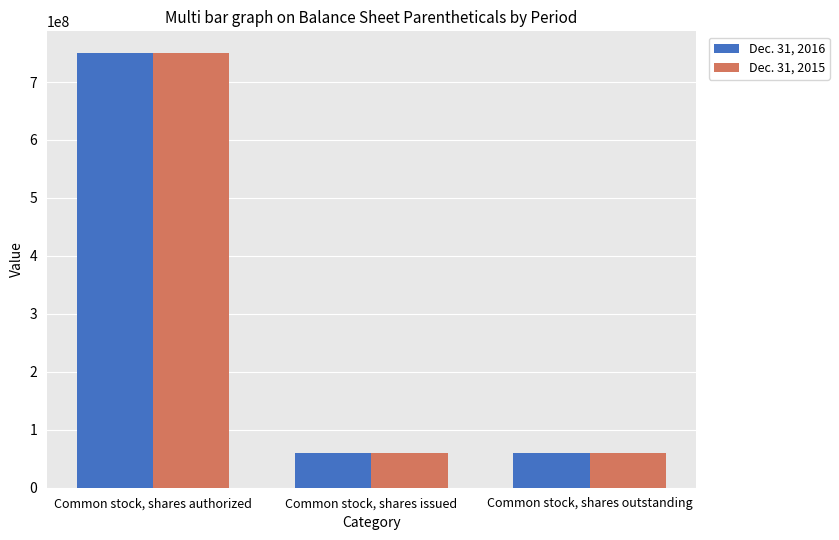

What is the difference between the maximum and minimum values in the Dec. 31, 2015 series?

690000000